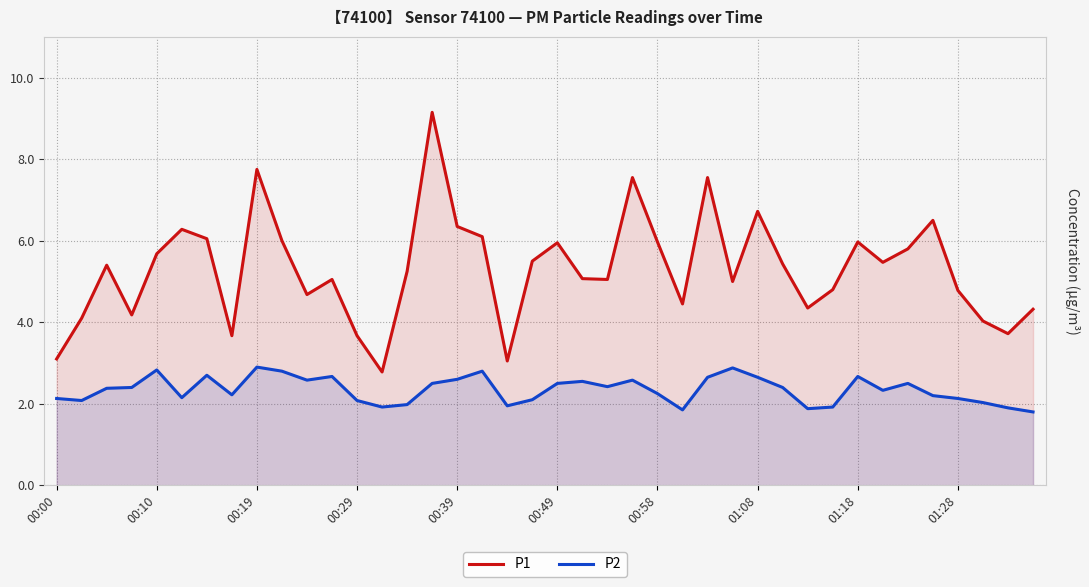

What is the greatest value displayed?

9.2